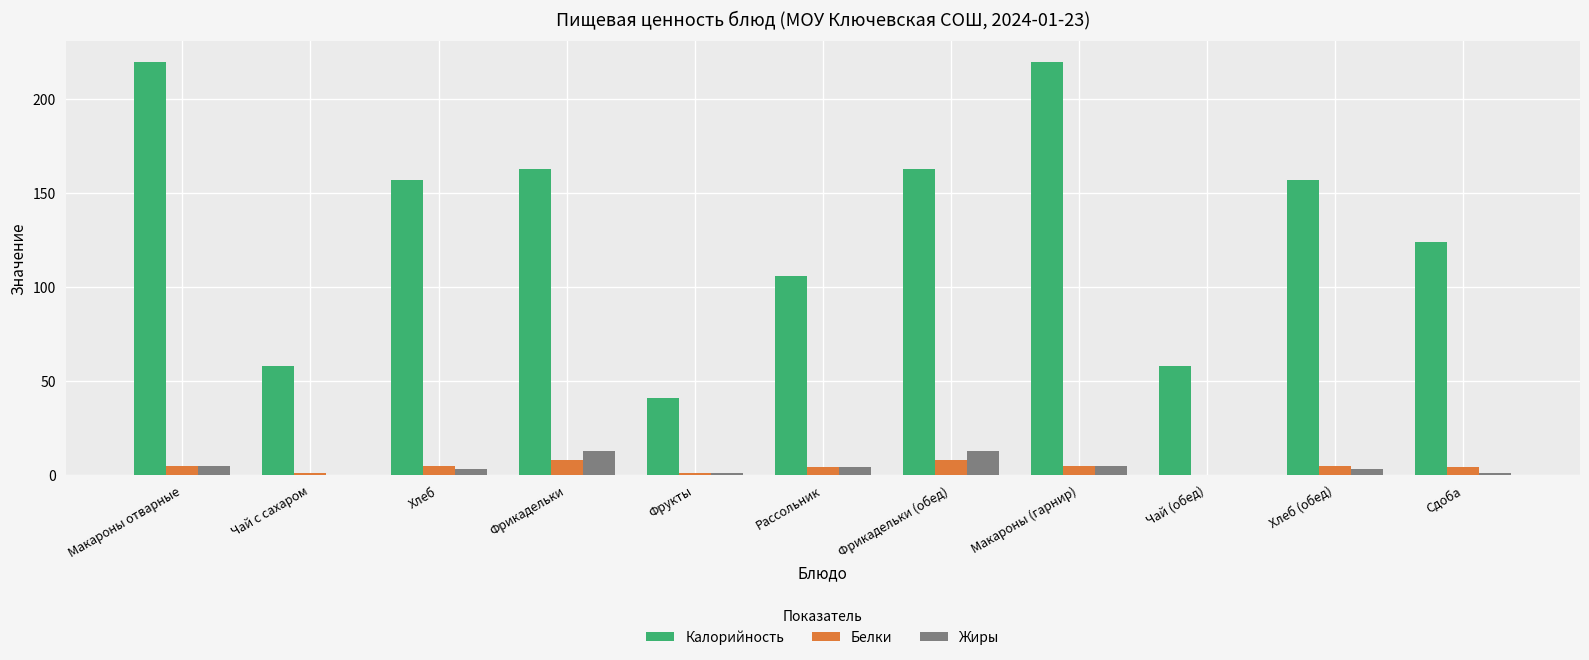

How many series are shown in this chart?

3